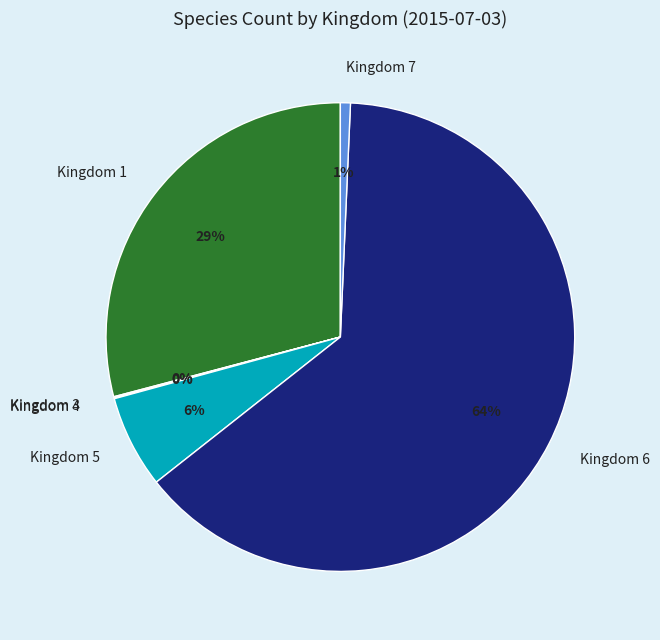

The Kingdom 5 slice represents 6% of the pie. True or false?

True